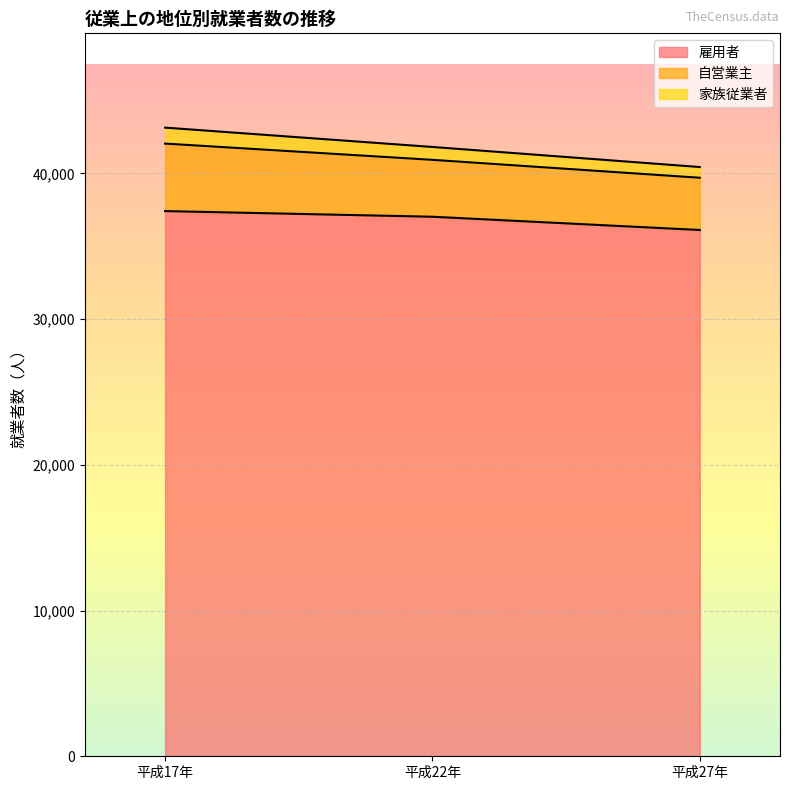

What is the highest value of the 雇用者 series?

37413